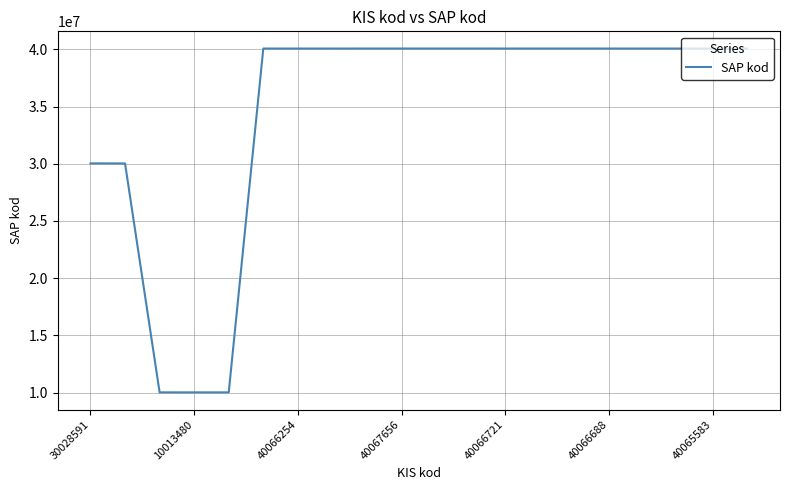

What is the difference between the maximum and minimum values?

30054190